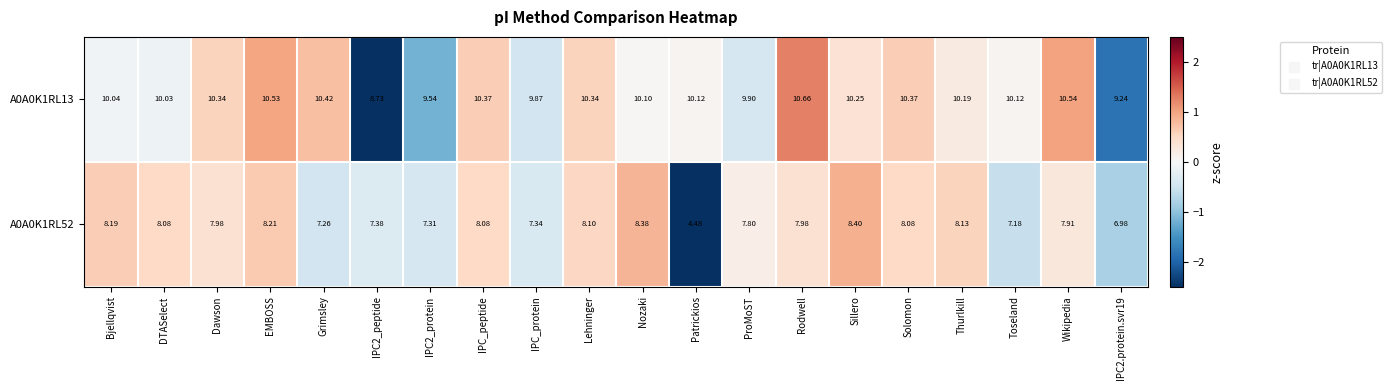

Count the number of data series in this chart.

2